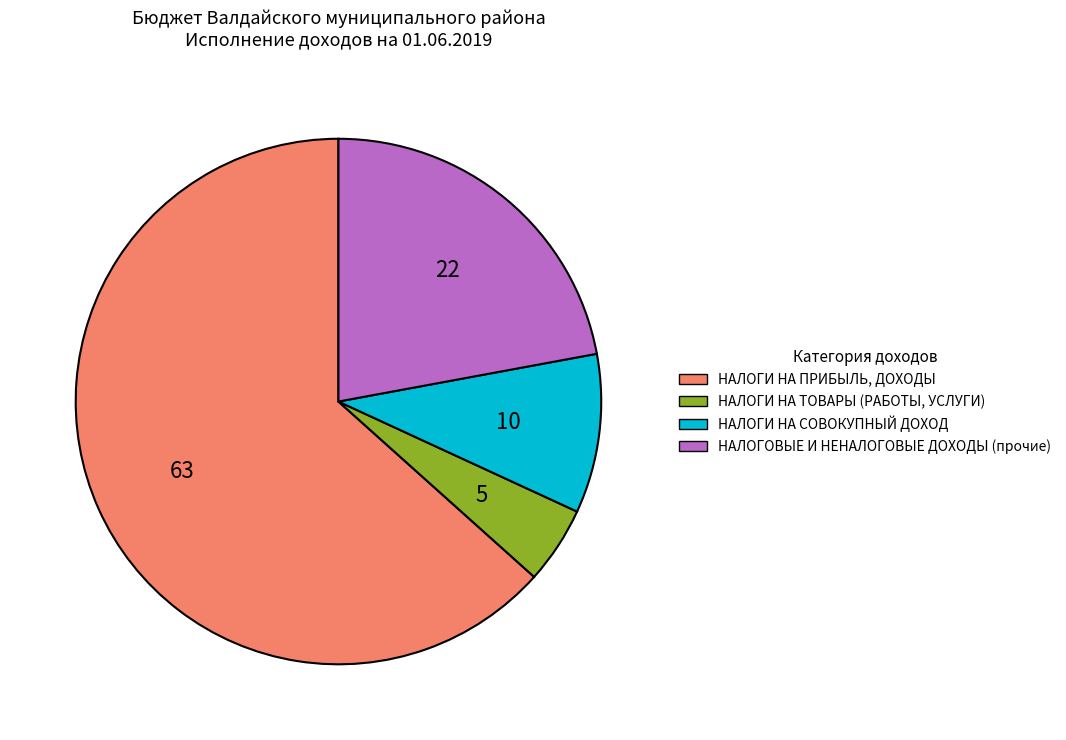

Which category has the smallest portion of the pie?

НАЛОГИ НА ТОВАРЫ (РАБОТЫ, УСЛУГИ)